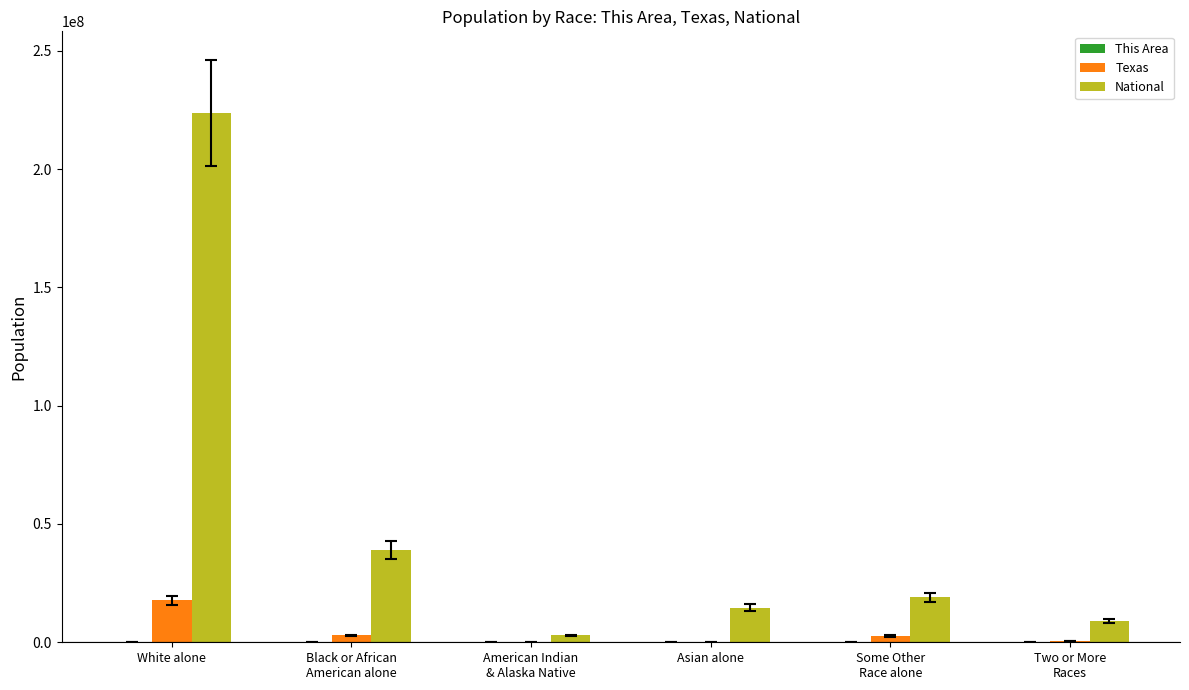

What is the sum of all Texas values?

24159905